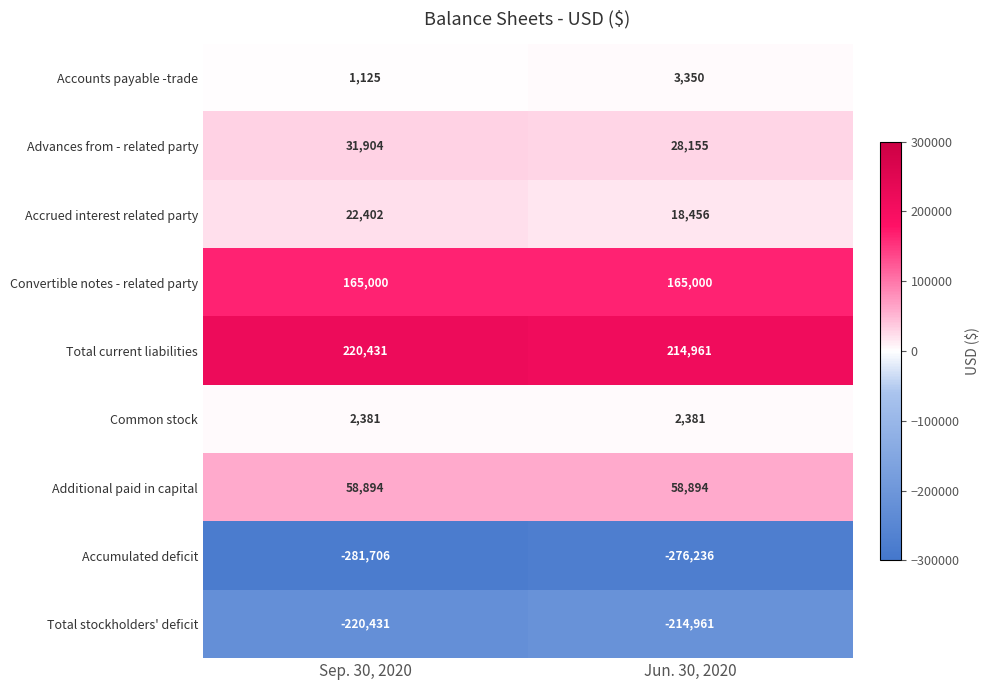

List the series in order of their peak value, highest first.

Total current liabilities, Convertible notes - related party, Additional paid in capital, Advances from - related party, Accrued interest related party, Accounts payable -trade, Common stock, Total stockholders' deficit, Accumulated deficit